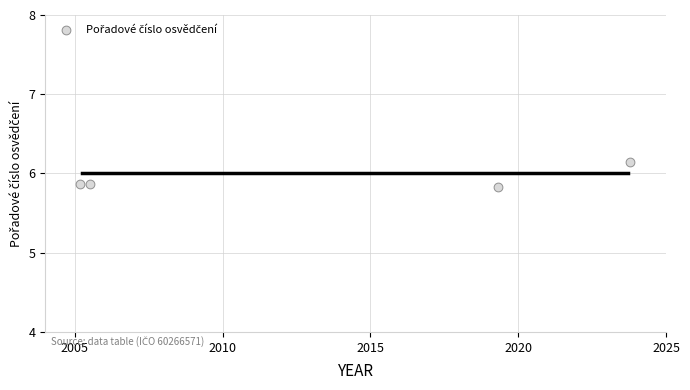

What is the average Y value?

5.9